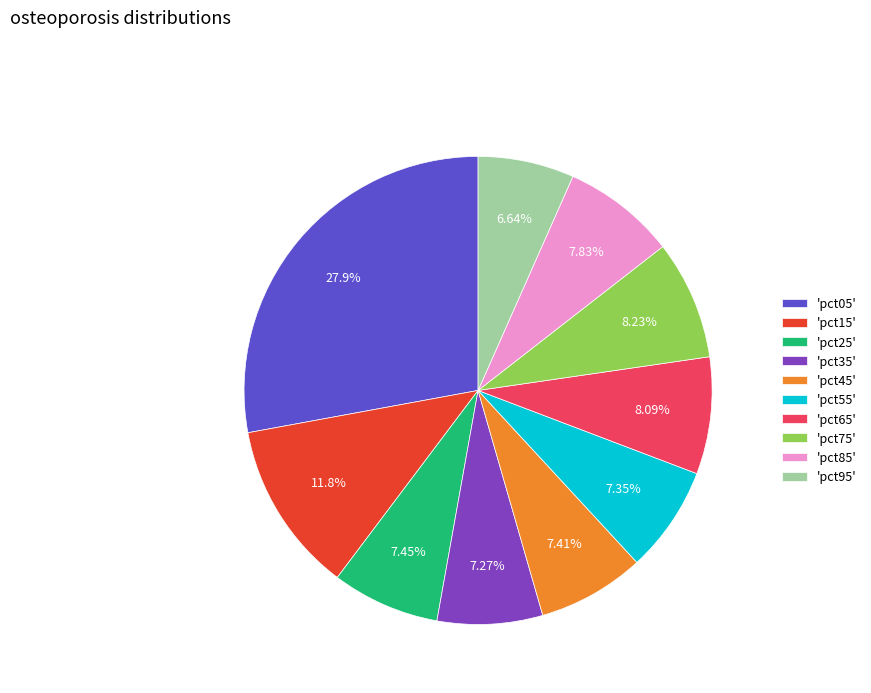

Is 'pct75' the majority of the pie?

No